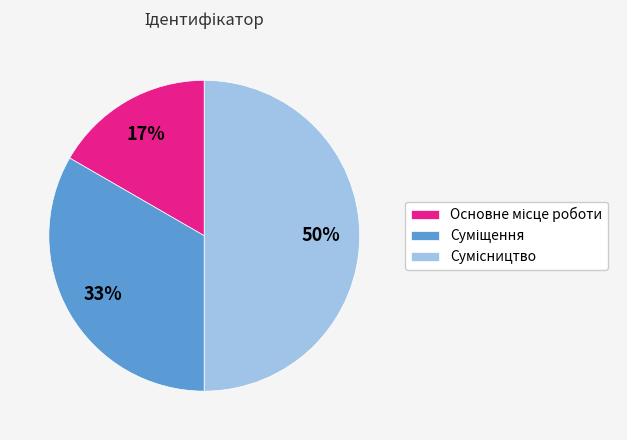

To the nearest percent, what is the difference between the largest and smallest slice percentages?

33%